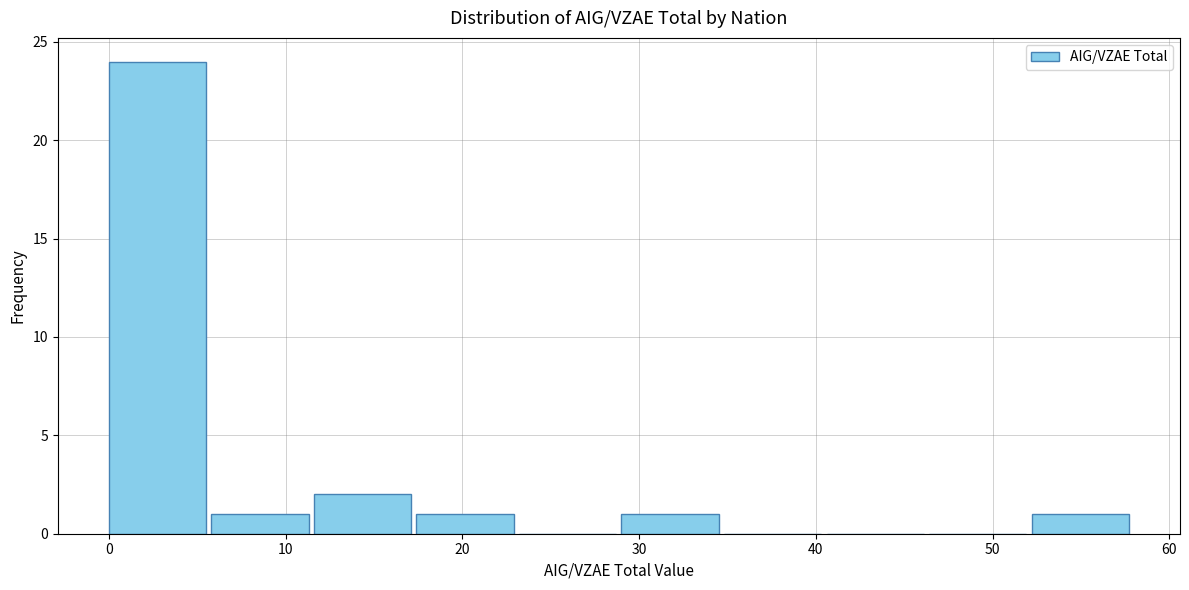

Reading left to right, list every bar in this chart as the range it spans on the x-axis followed by its height. Neither the bar edges nor the heights are printed on the chart, so give them approximately, as read against the axes.

0.0 to 5.8: 24
5.8 to 11.6: 1
11.6 to 17.4: 2
17.4 to 23.2: 1
23.2 to 29.0: 0
29.0 to 34.8: 1
34.8 to 40.6: 0
40.6 to 46.4: 0
46.4 to 52.2: 0
52.2 to 58.0: 1